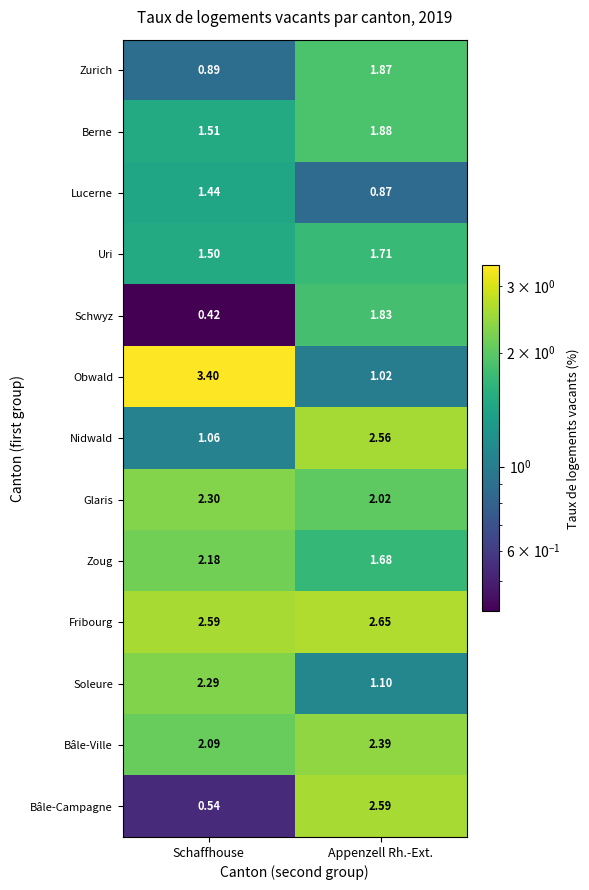

Which label corresponds to the smallest value in the chart?

Schaffhouse